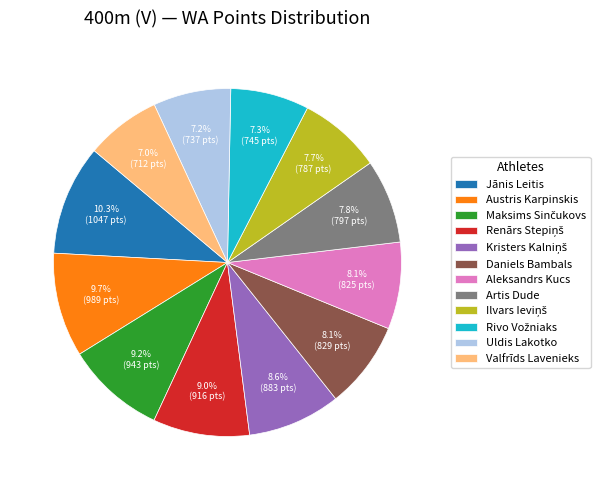

Does Uldis Lakotko represent more than half of the total?

No